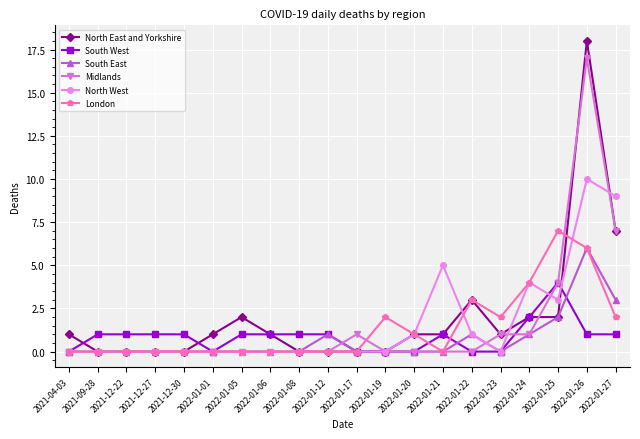

What is the difference between the maximum and second lowest values in the South East series?

6